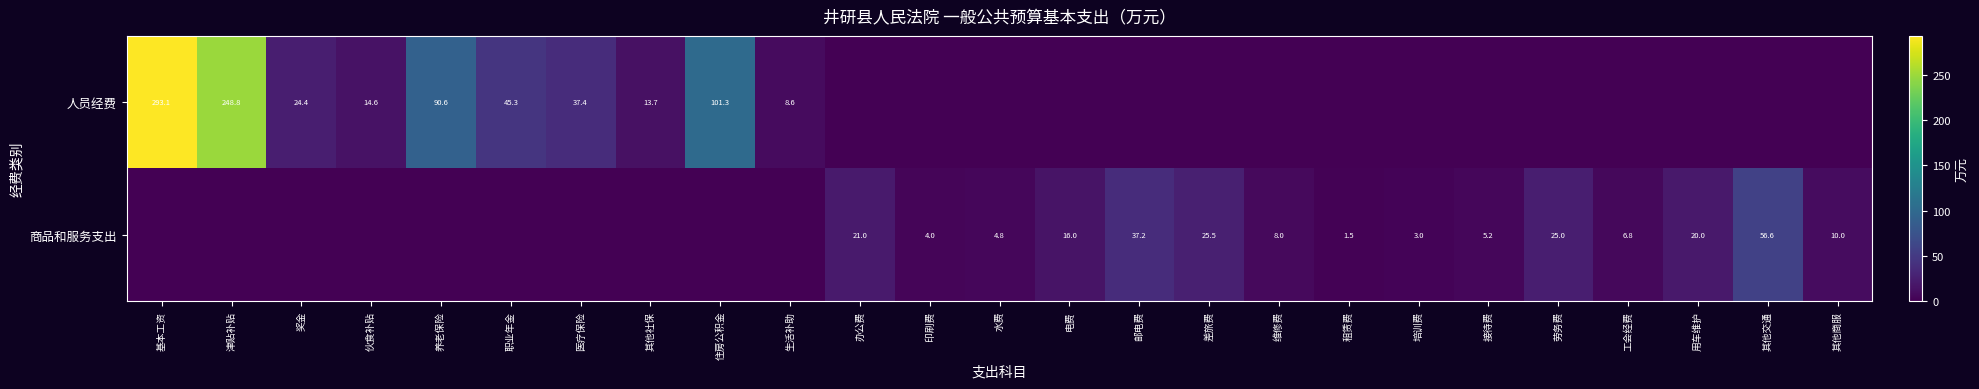

What is the difference between the highest and lowest values at 伙食补贴?

14.6